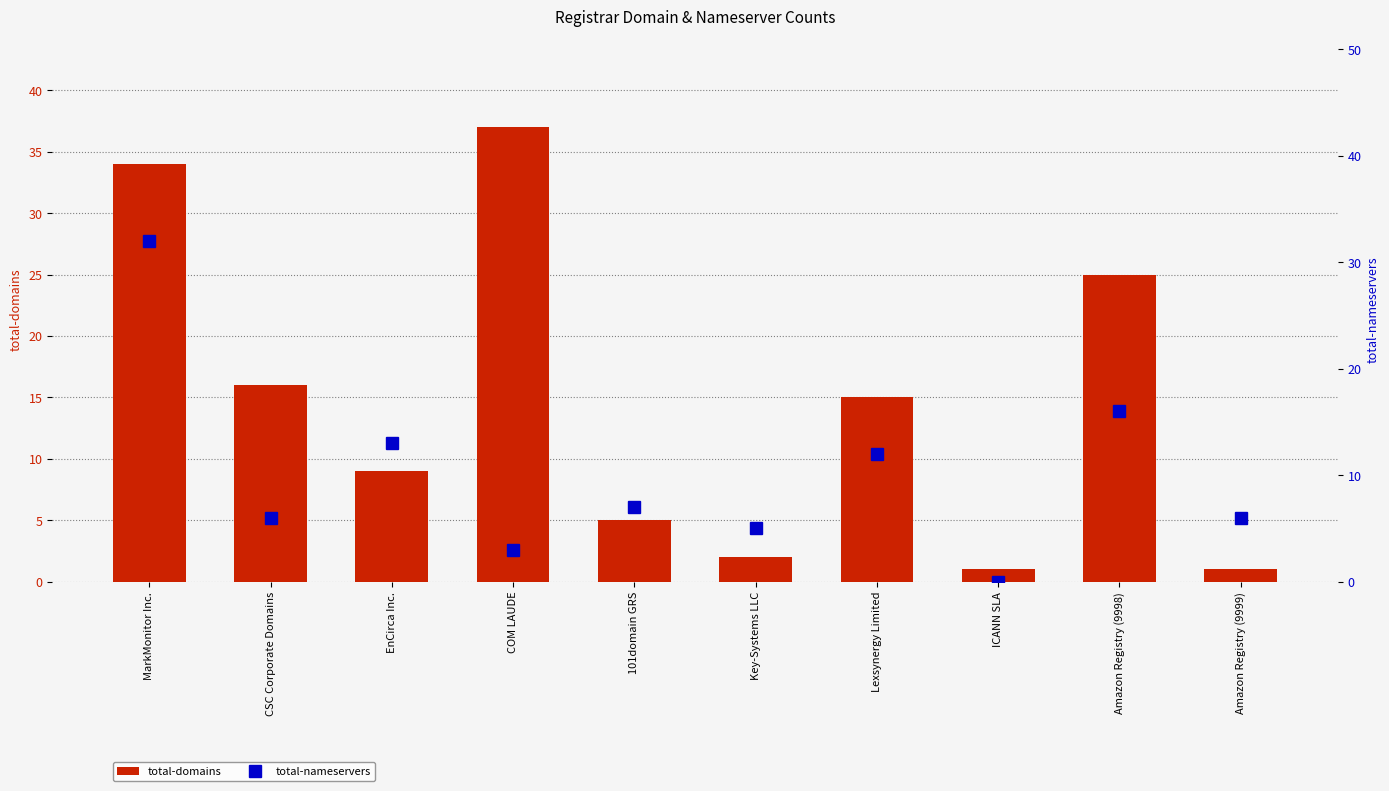

Rank the series at ICANN SLA from lowest to highest value.

total-nameservers, total-domains